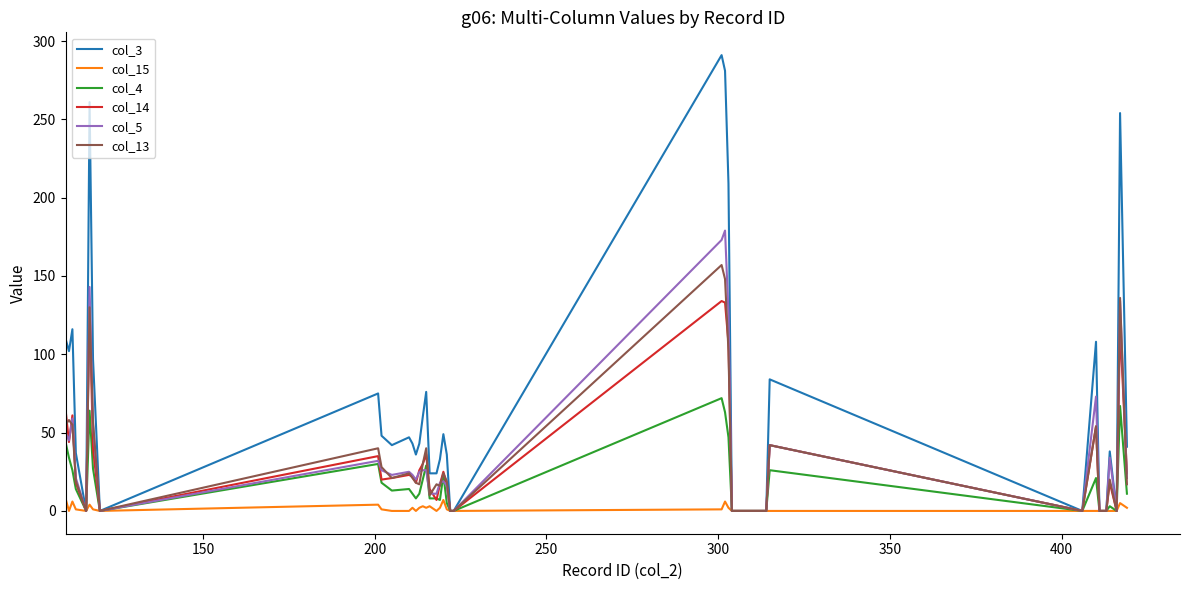

What is the maximum value shown in the chart?

291